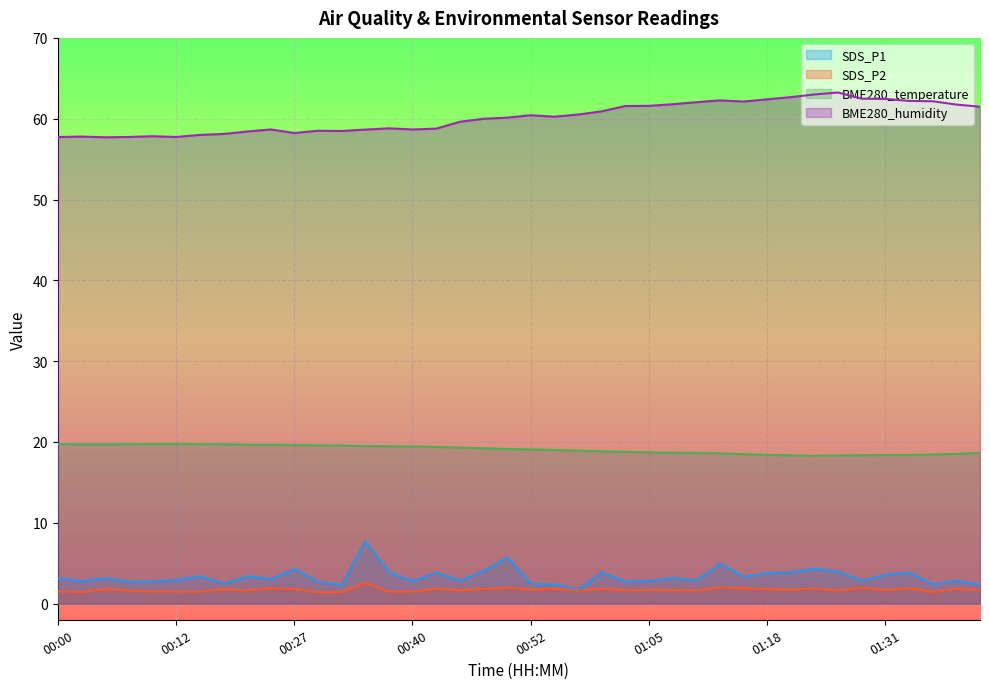

Is the value of SDS_P2 at 01:33 greater than the value of BME280_temperature at 00:52?

No